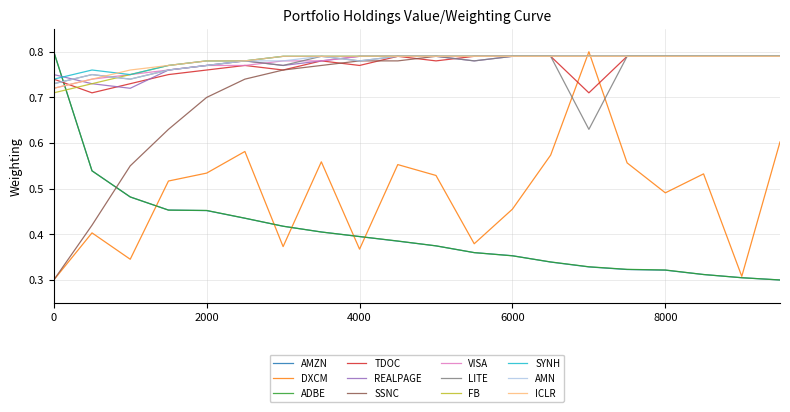

Which series ends up on top after the final intersection of REALPAGE and AMZN?

REALPAGE